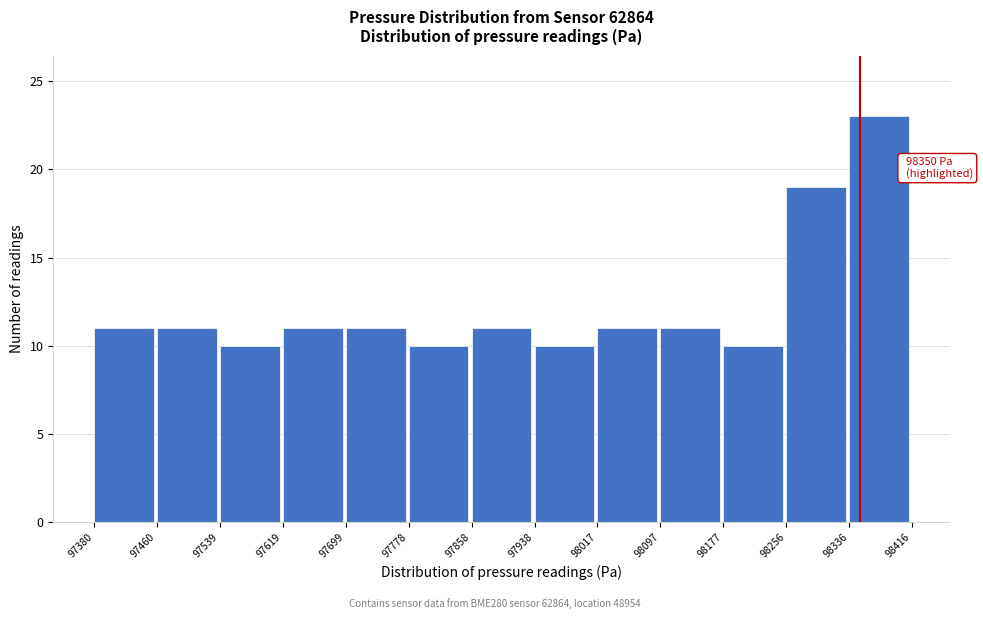

Which range on the x-axis has the tallest bar?

98336 to 98416